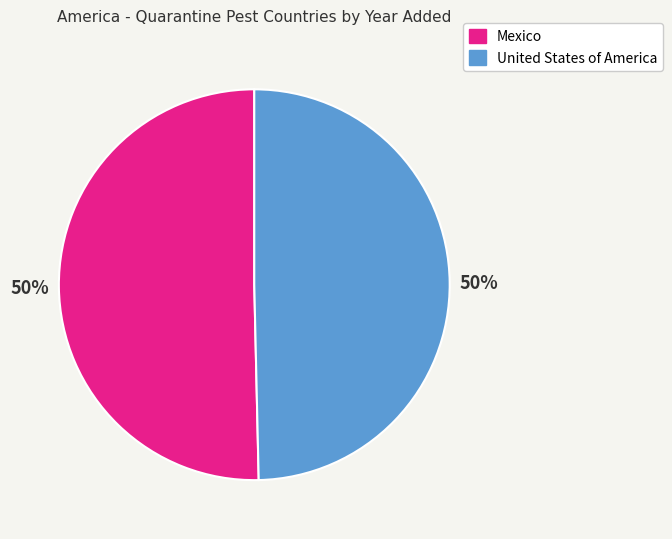

Approximately how many times larger is the value at Mexico compared to United States of America?

1.0